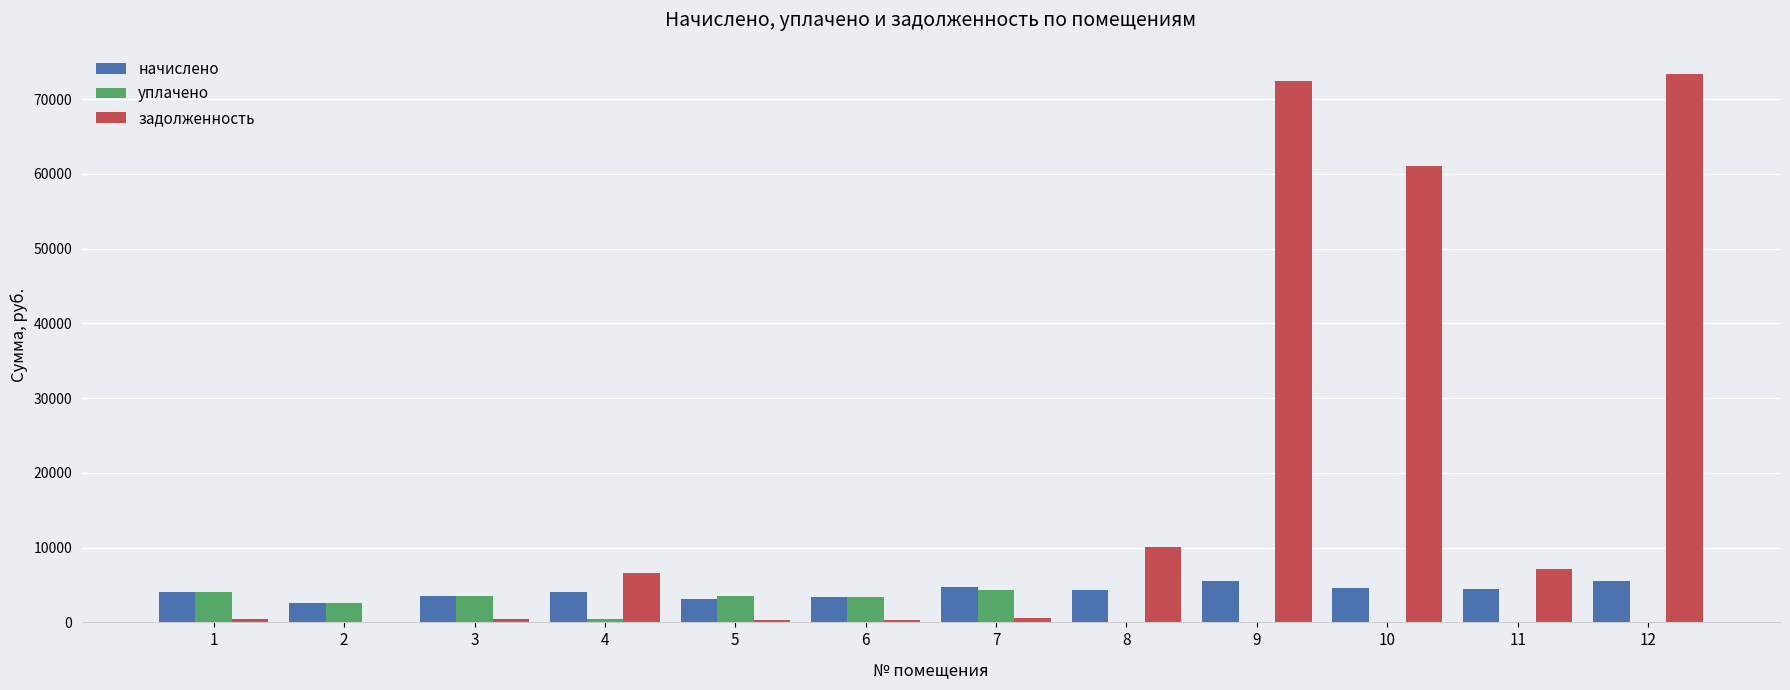

How many distinct data groups are displayed?

3